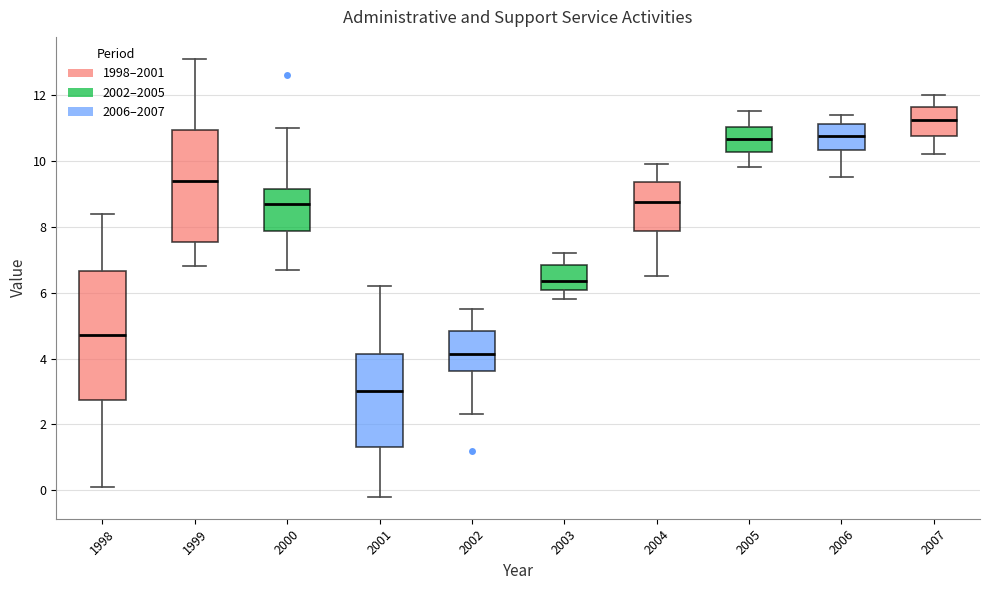

Reading left to right, transcribe this box plot: for each box, give where its median line is, the range the box spans, and where its two whiskers end, as read against the y-axis. The values are not printed on the chart, so give them approximately, as read against the axis.

1998: median 4.8, box 2.8 to 6.6, whiskers 0.2 to 8.4
1999: median 9.4, box 7.6 to 11.0, whiskers 6.8 to 13.2
2000: median 8.8, box 7.8 to 9.2, whiskers 6.8 to 11.0
2001: median 3.0, box 1.4 to 4.2, whiskers -0.2 to 6.2
2002: median 4.2, box 3.6 to 4.8, whiskers 2.4 to 5.6
2003: median 6.4, box 6.0 to 6.8, whiskers 5.8 to 7.2
2004: median 8.8, box 7.8 to 9.4, whiskers 6.6 to 10.0
2005: median 10.6, box 10.2 to 11.0, whiskers 9.8 to 11.6
2006: median 10.8, box 10.4 to 11.2, whiskers 9.6 to 11.4
2007: median 11.2, box 10.8 to 11.6, whiskers 10.2 to 12.0